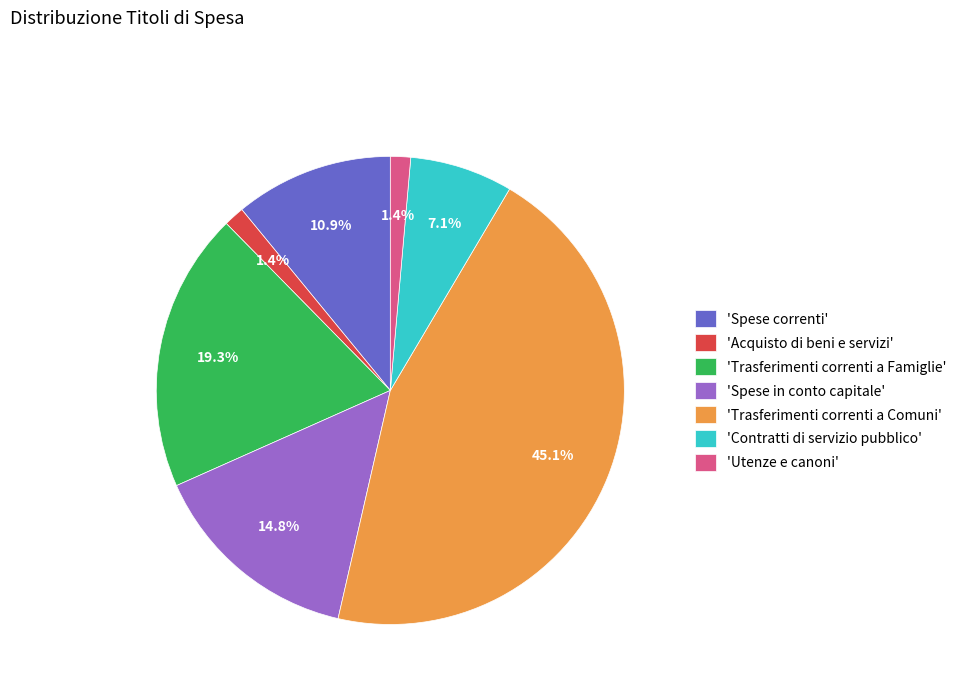

To the nearest percent, what is the average slice percentage?

14%